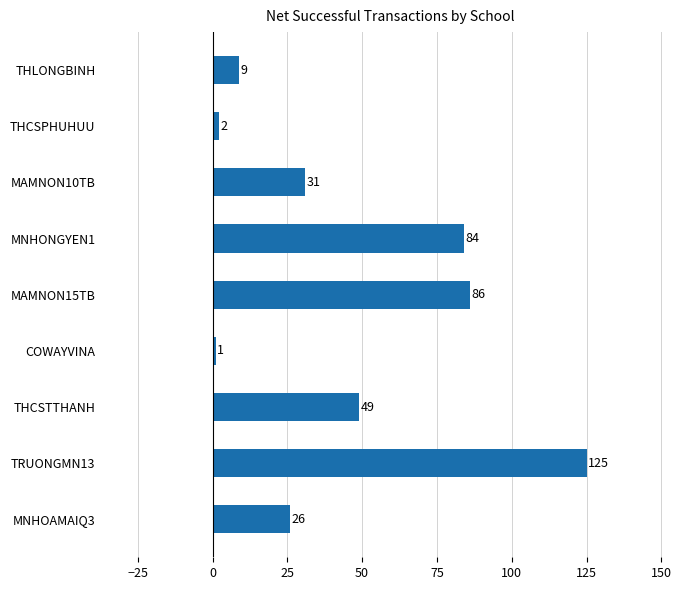

What is the difference between the values at MNHONGYEN1 and THCSTTHANH?

35